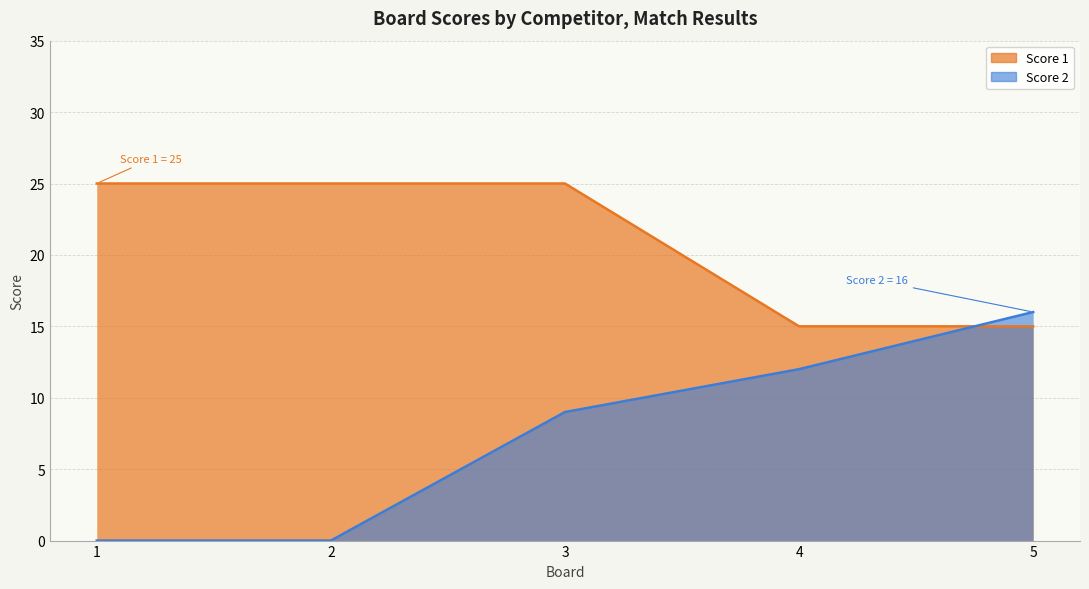

True or false: Score 2 and Score 1 cross at least once.

True